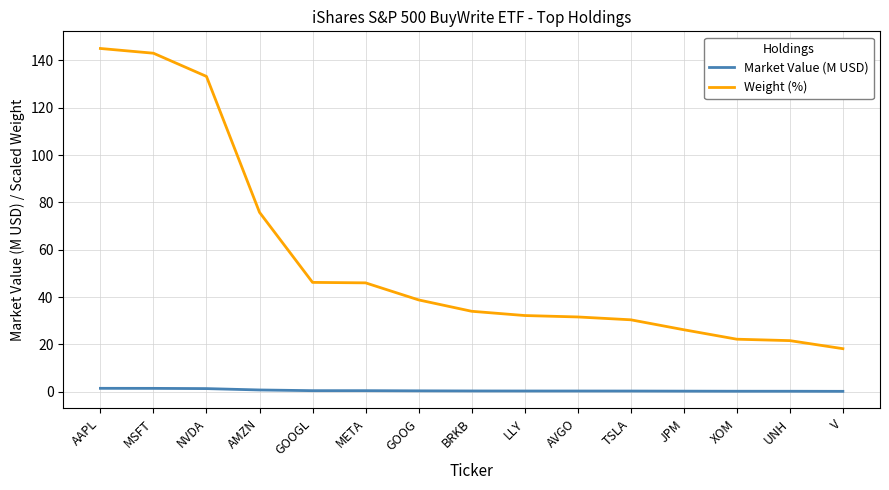

What is the difference between the maximum and minimum values in the Weight (%) series?

126.8